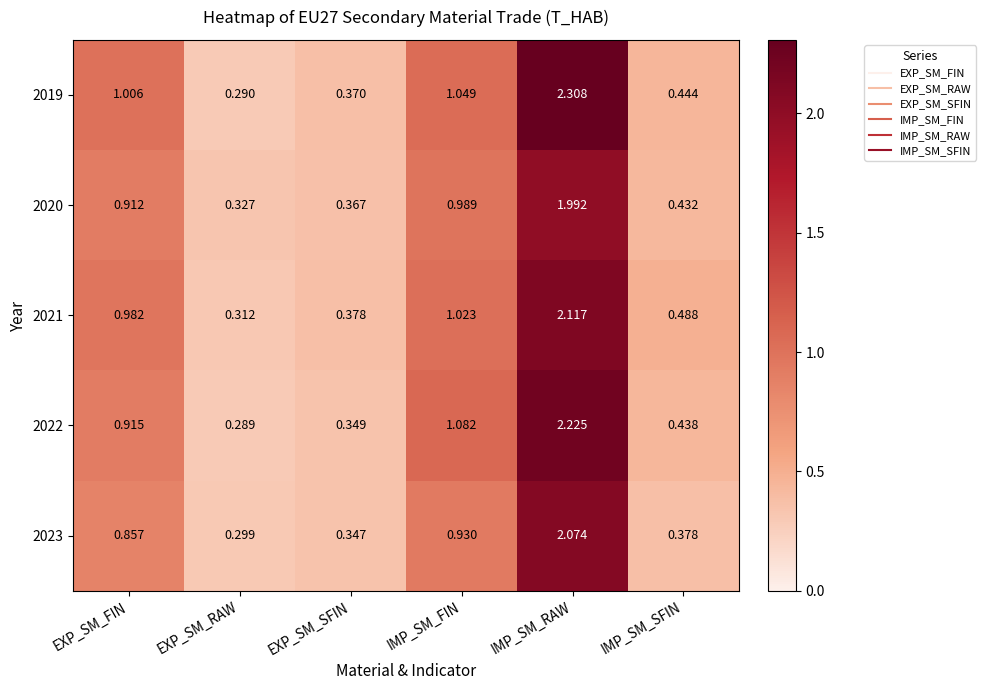

Rank the categories by 2020 value from lowest to highest.

EXP_SM_RAW, EXP_SM_SFIN, IMP_SM_SFIN, EXP_SM_FIN, IMP_SM_FIN, IMP_SM_RAW